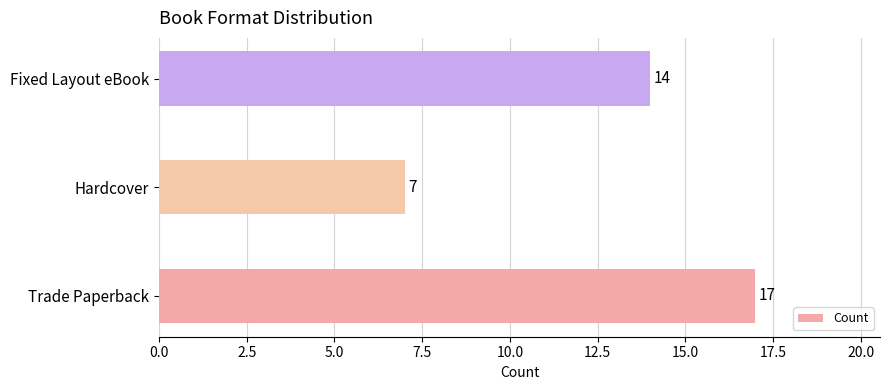

Is it true that the value at Hardcover is 2?

False